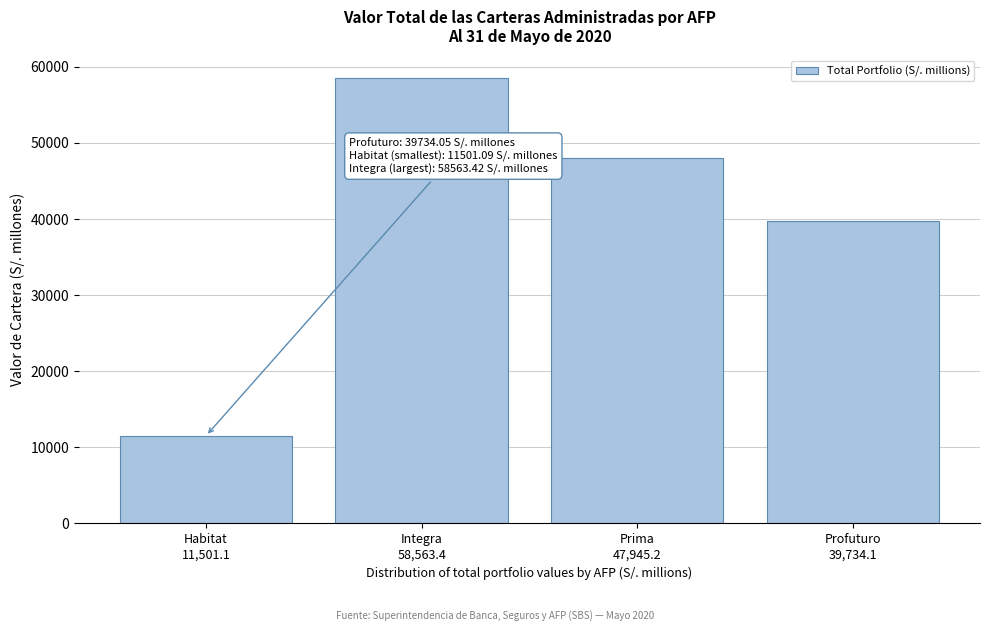

Reading left to right, transcribe all the data shown in this chart.

11501.1	58563.4	47945.2	39734.1